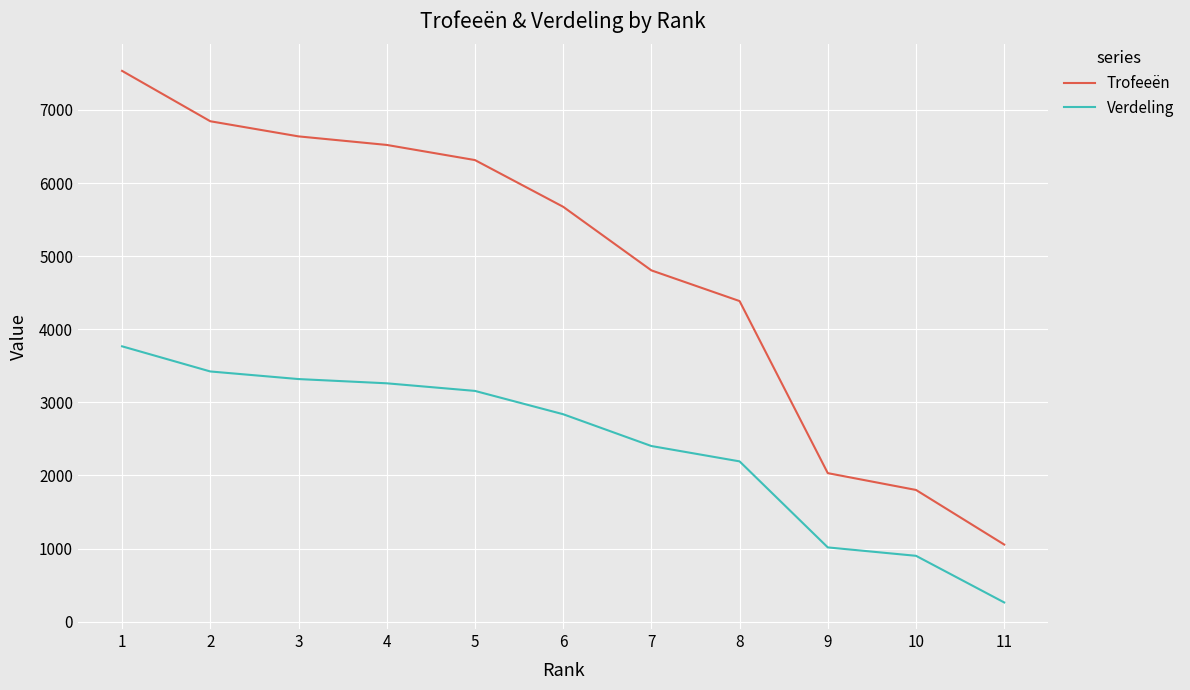

True or false: Verdeling has more than 1 interior local peaks.

False